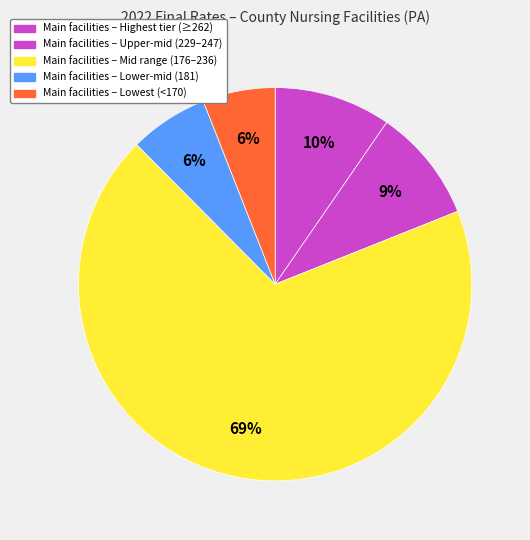

Count the number of slices in the pie.

5